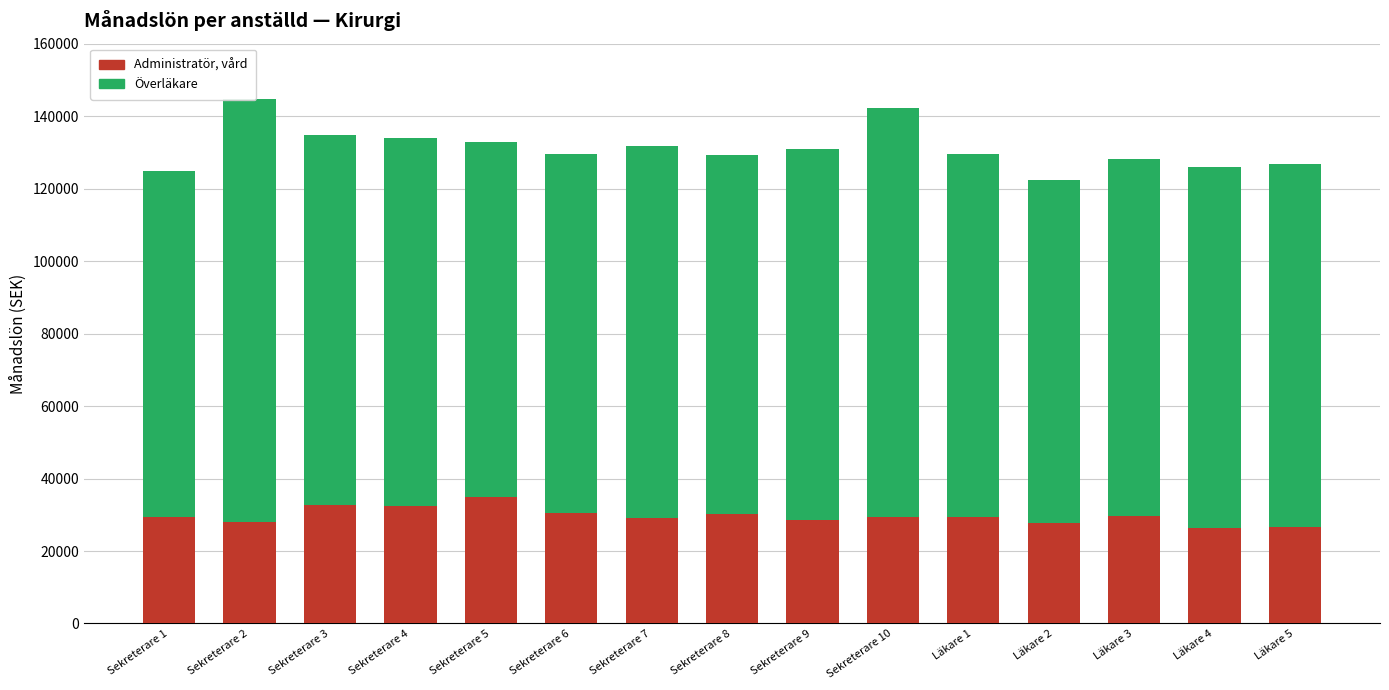

Between Läkare 5 and Läkare 3, which is larger?

Läkare 3